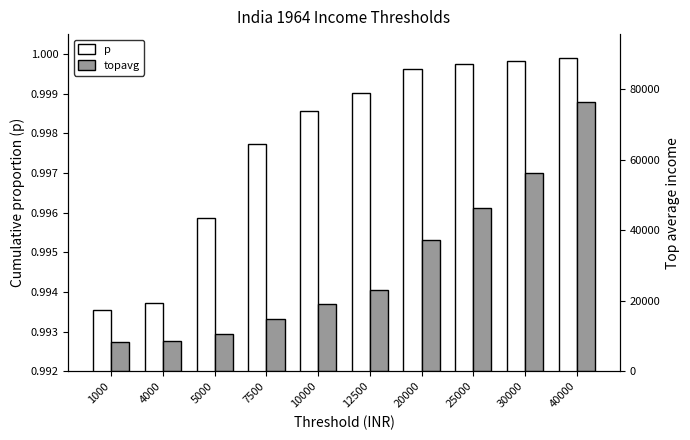

How many data points in topavg are above 23047?

5